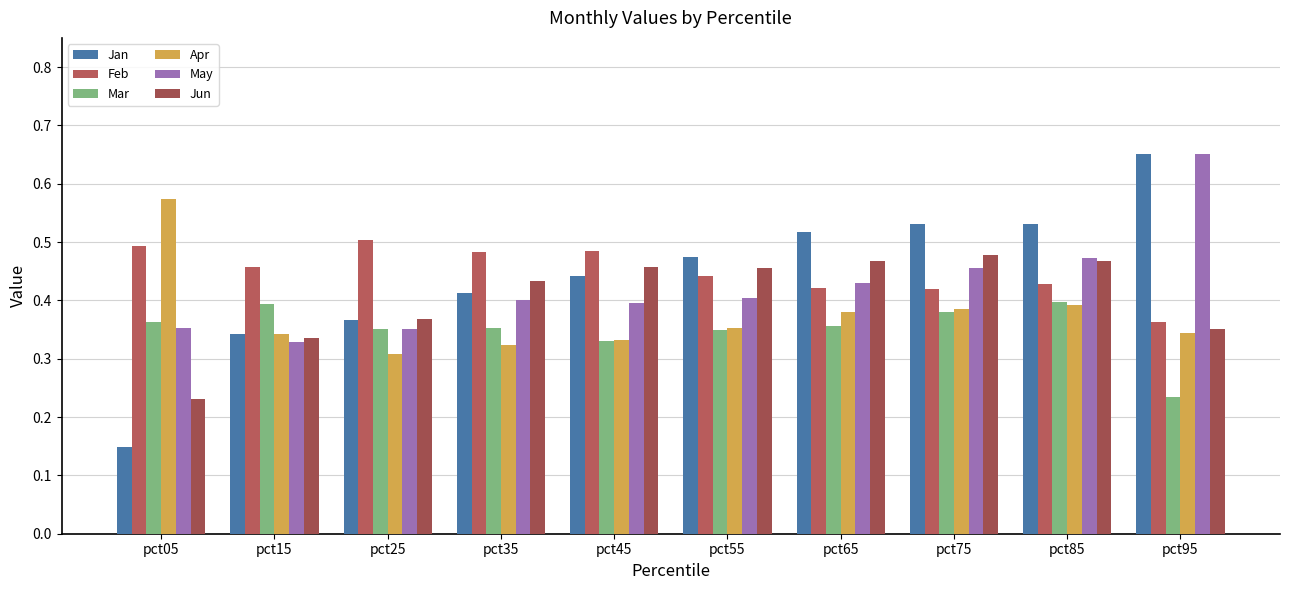

The value of Feb at pct25 is 0.2. True or false?

False